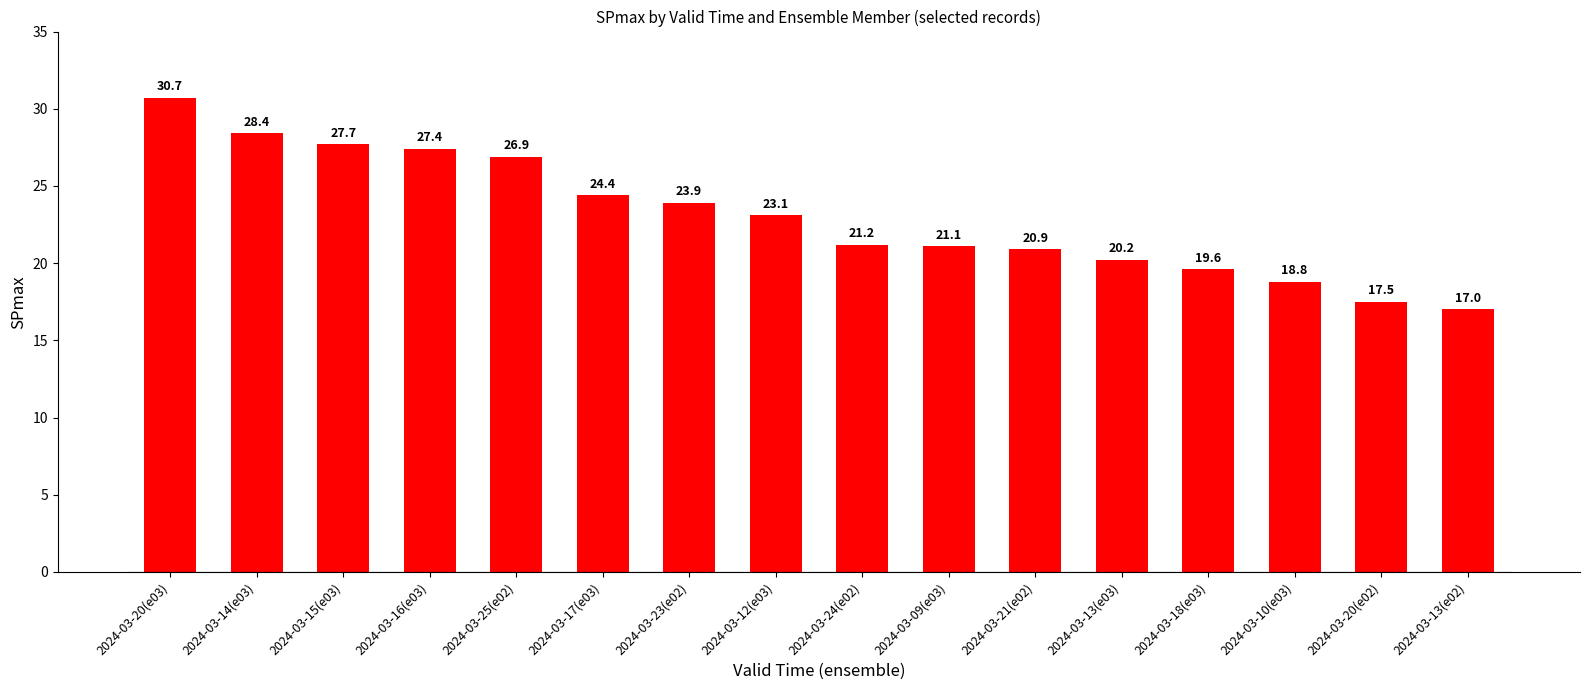

What is the difference between the maximum and minimum values?

13.7